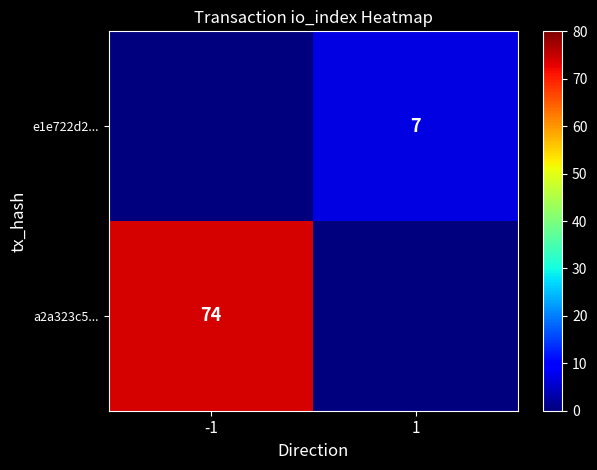

At how many categories does at least one series exceed 19?

1